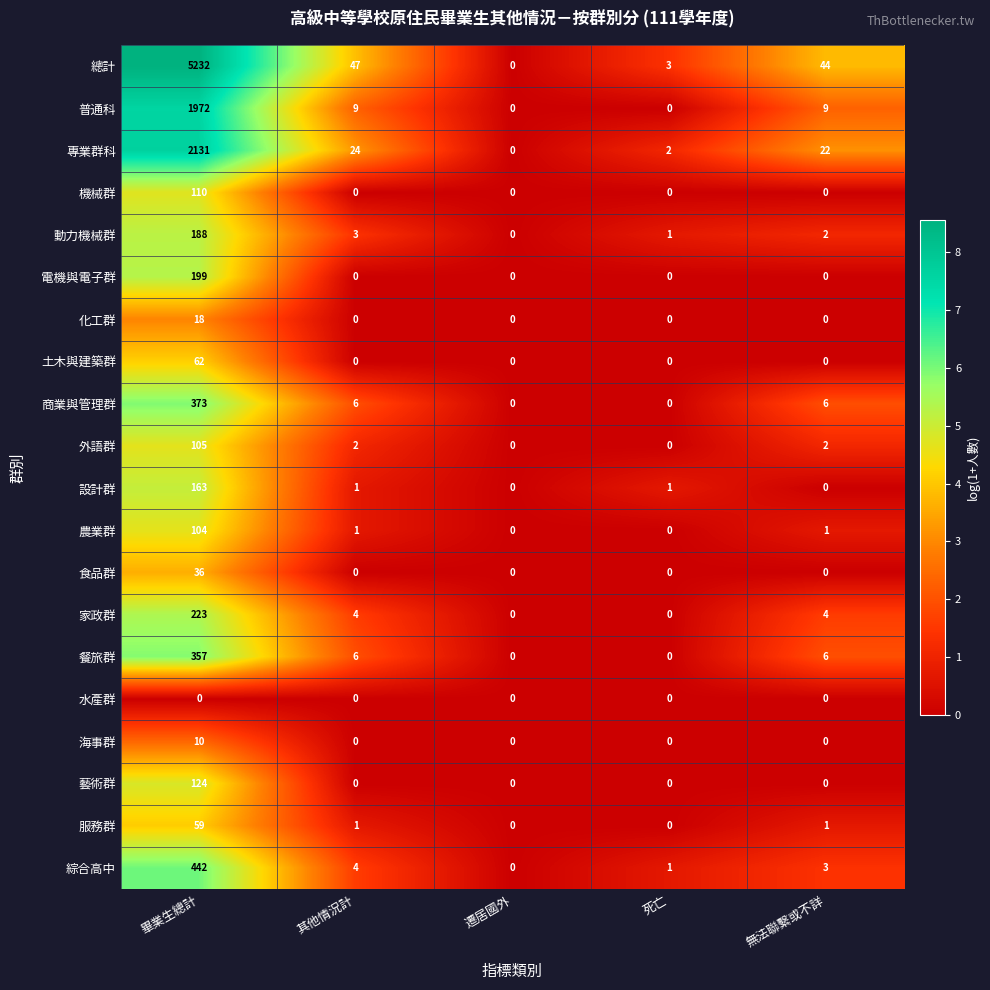

What is the average value of the 化工群 series?

4